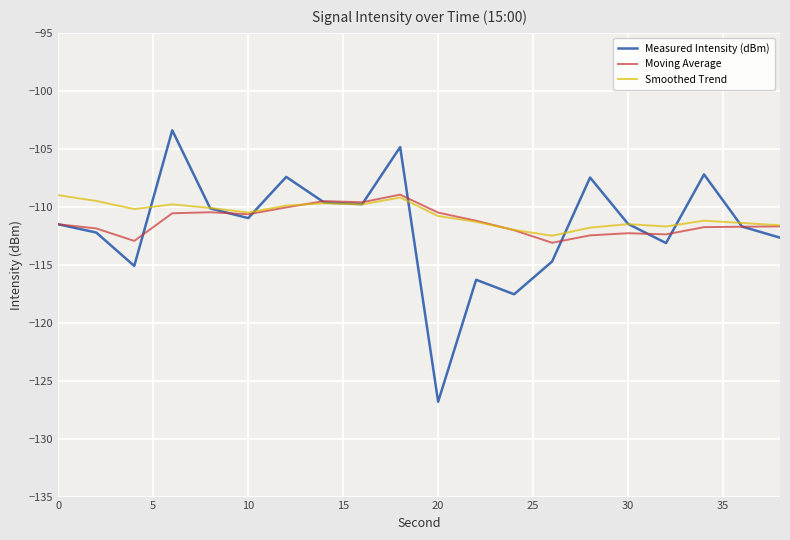

Which series has the largest range (max minus min)?

Measured Intensity (dBm)